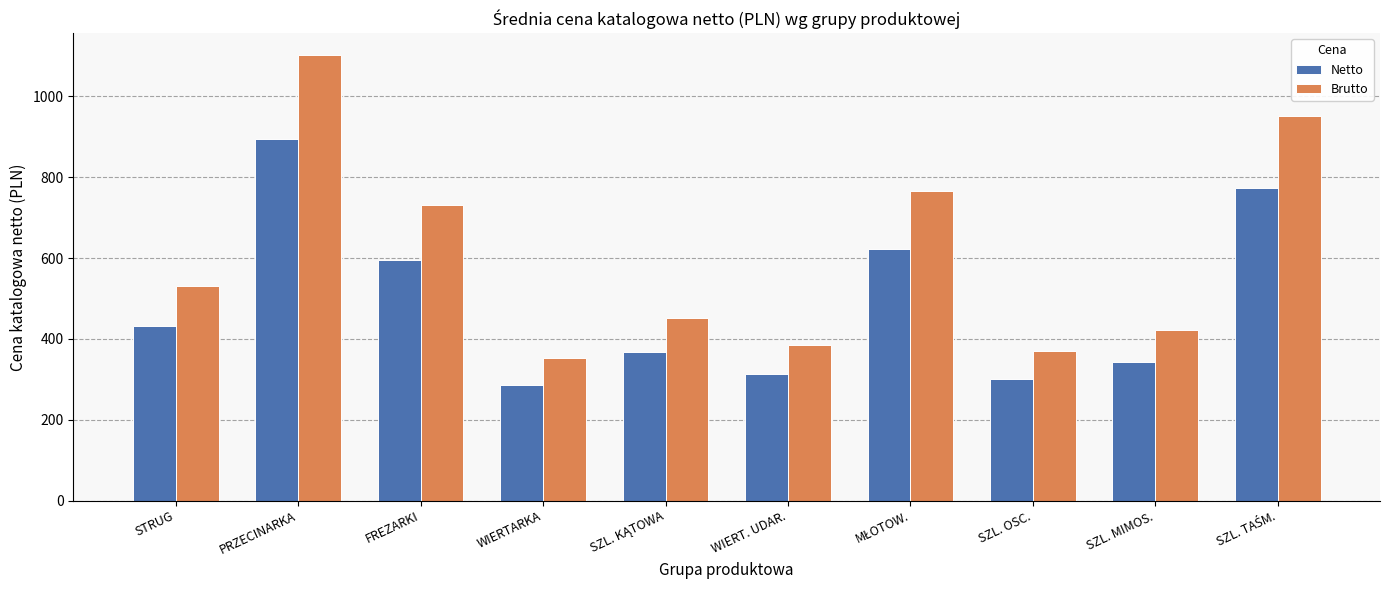

At which category is the sum across all series the highest?

PRZECINARKA